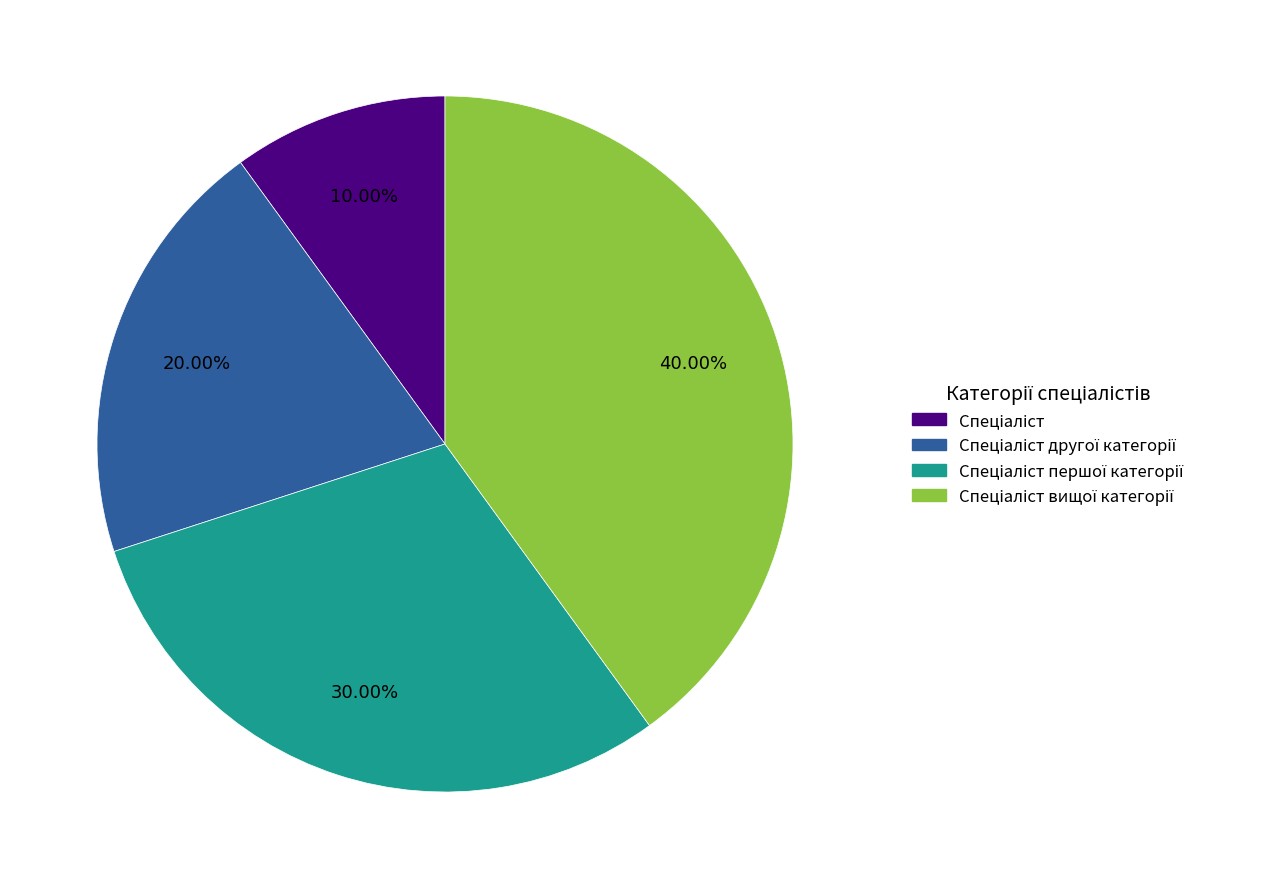

Is there a majority slice in this chart?

No